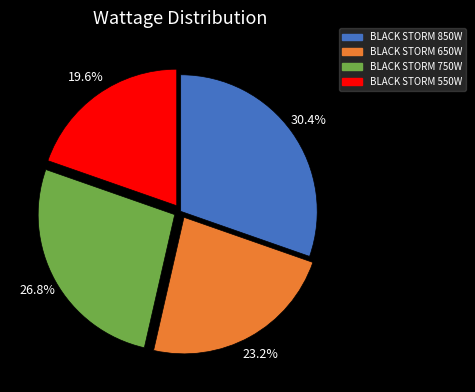

Is it true that BLACK STORM 850W is 30% of the pie?

True